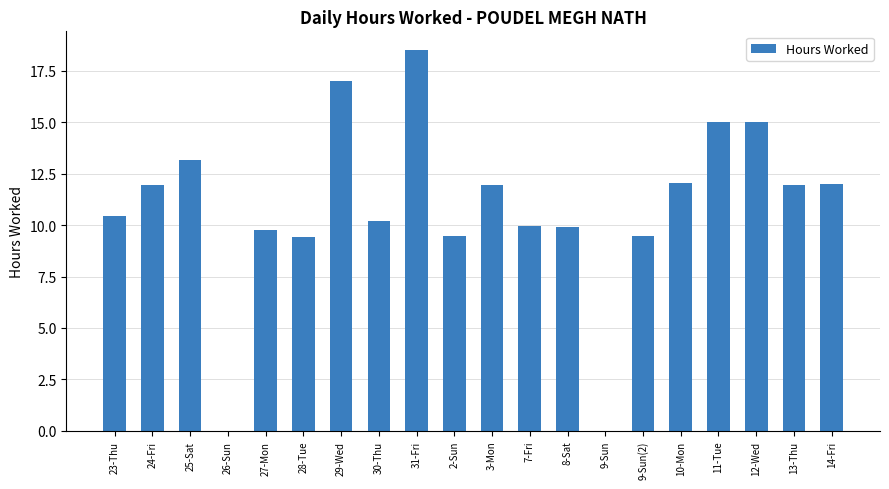

Are the bars grouped side by side (vs. stacked)?

No